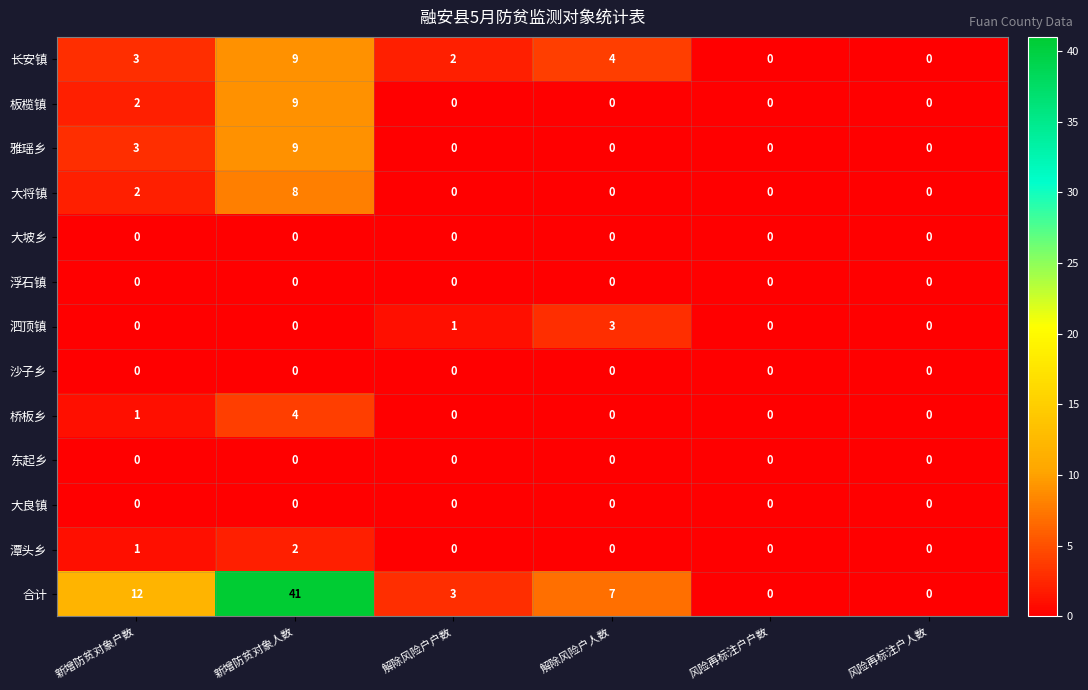

Which label corresponds to the largest value in the chart?

新增防贫对象人数